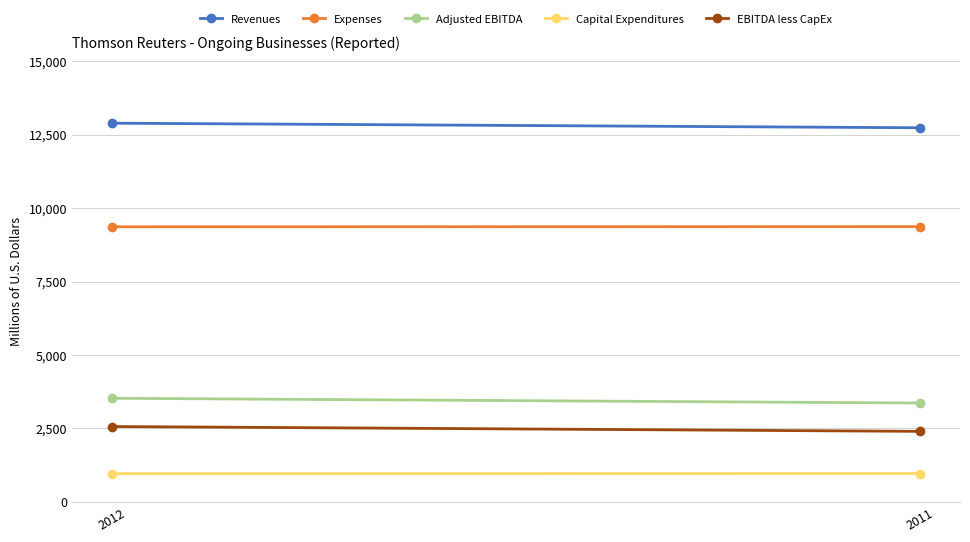

Which series has the largest total across all categories?

Revenues